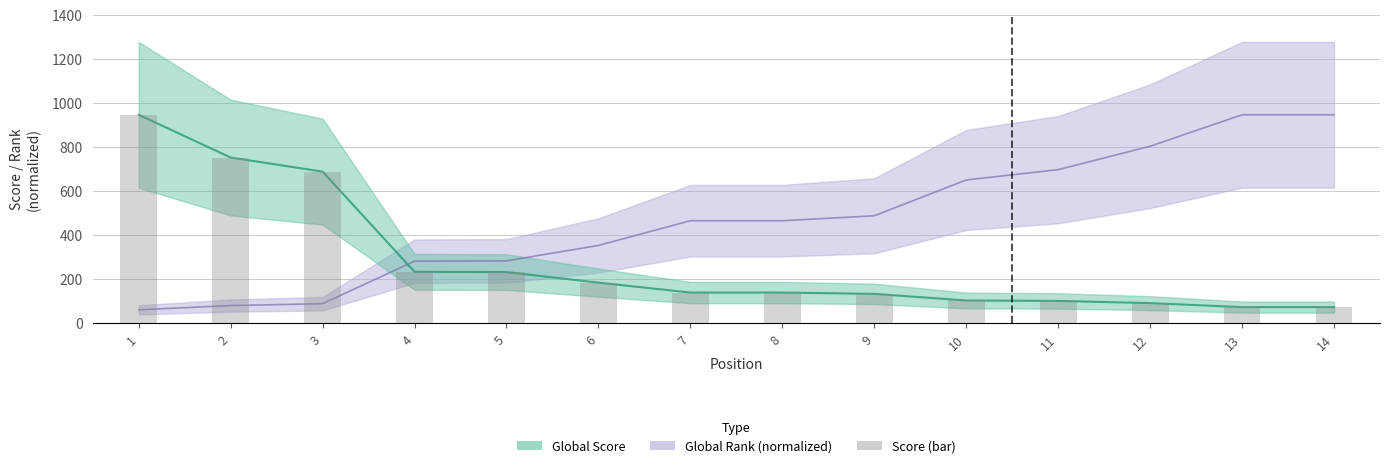

Reading left to right, list all the values displayed in this chart.

Global Score: 945.0	751.0	687.0	232.0	231.0	183.0	138.0	138.0	132.0	102.0	100.0	90.0	72.0	72.0
Global Rank: 59.6	78.9	87.4	280.6	281.9	351.9	464.1	464.1	486.5	649.1	695.9	802.2	945.0	945.0